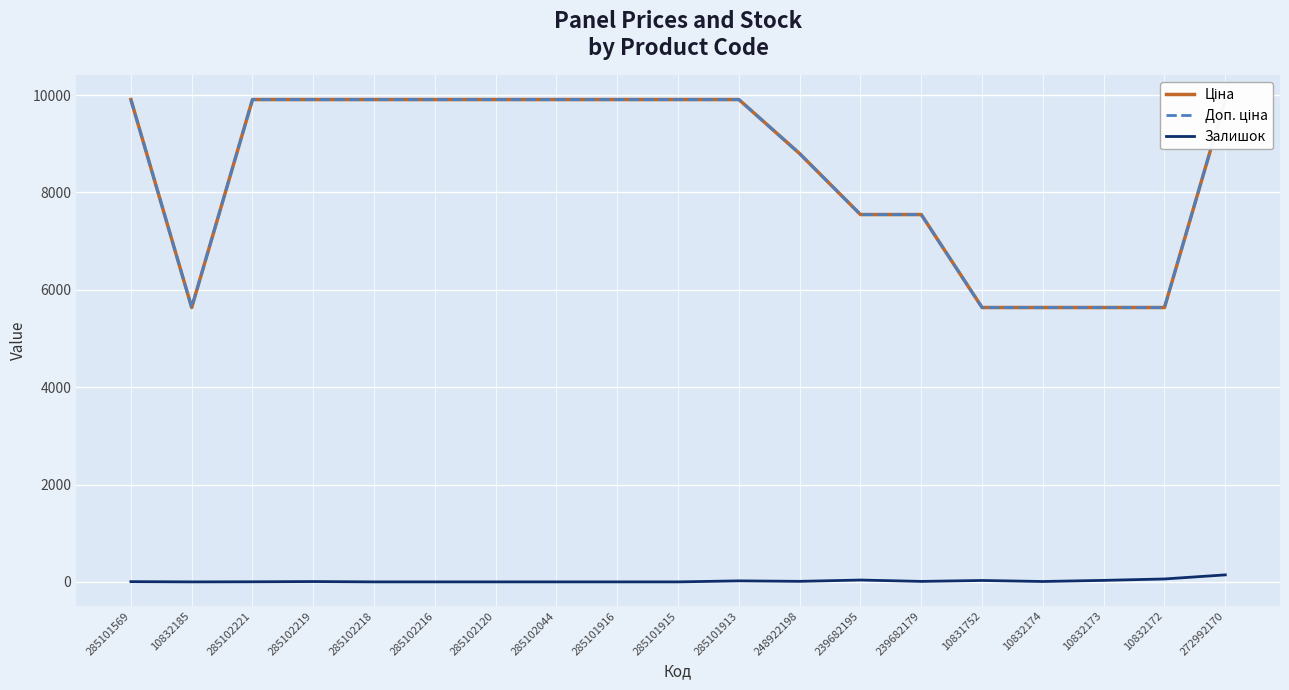

Reading left to right, extract all data points from this chart.

Ціна: 9908.5	5636.0	9908.5	9908.5	9908.5	9908.5	9908.5	9908.5	9908.5	9908.5	9908.5	8797.6	7545.9	7545.9	5636.0	5636.0	5636.0	5636.0	9908.5
Доп. ціна: 9908.5	5636.0	9908.5	9908.5	9908.5	9908.5	9908.5	9908.5	9908.5	9908.5	9908.5	8797.6	7545.9	7545.9	5636.0	5636.0	5636.0	5636.0	9908.5
Залишок: 5.0	0.0	2.0	7.0	0.0	0.0	0.0	0.0	0.0	0.0	21.0	11.0	38.0	10.0	29.0	8.0	31.0	60.0	144.0